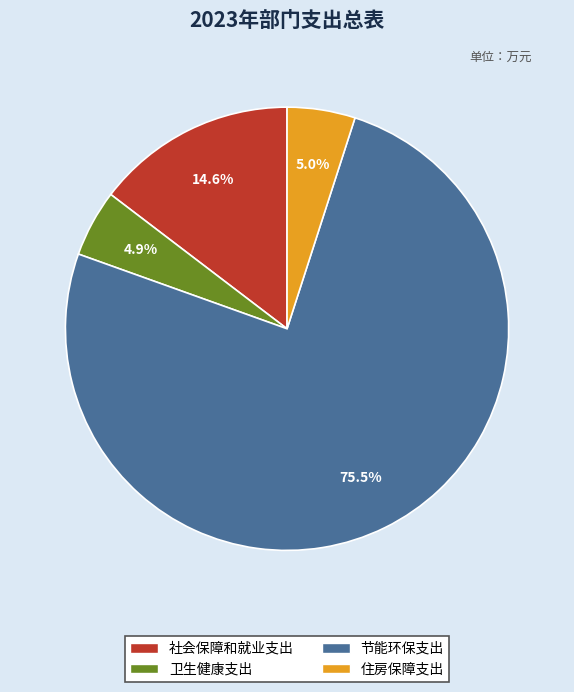

Which has a higher value, 社会保障和就业支出 or 住房保障支出?

社会保障和就业支出